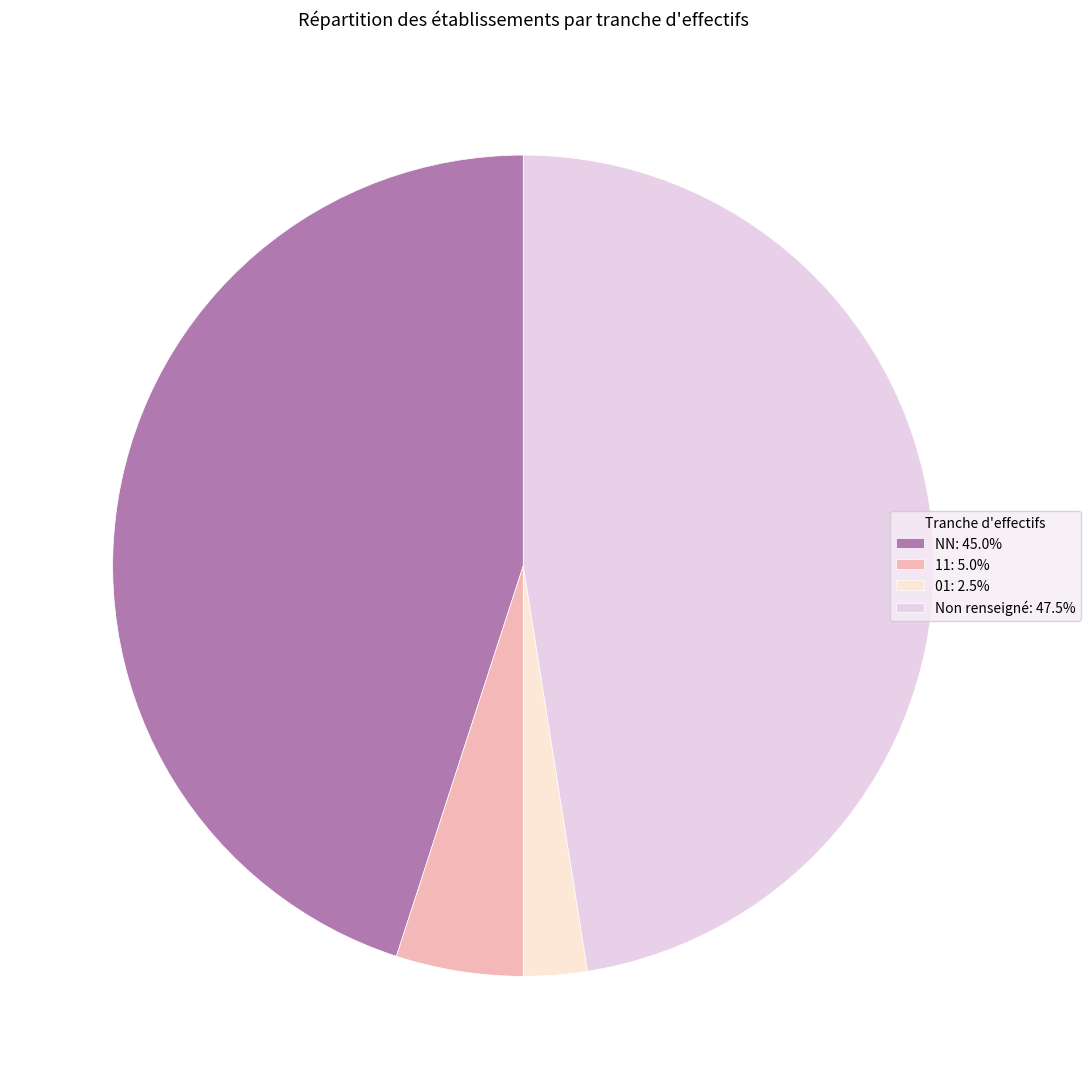

How many slices are in this pie chart?

4